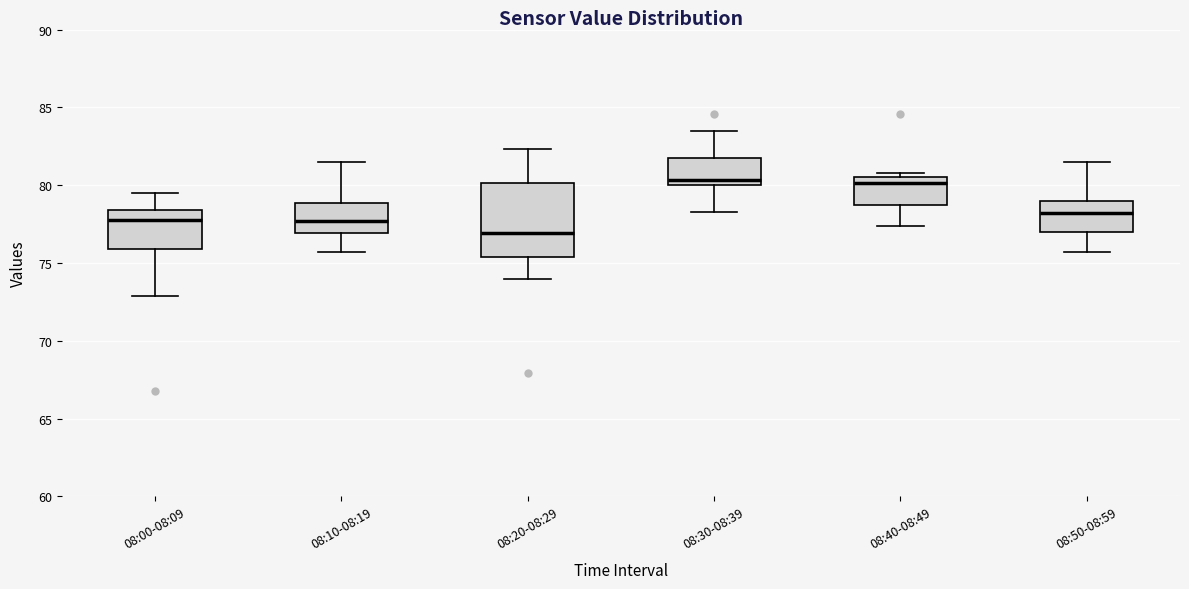

Reading left to right, transcribe this box plot: for each box, give where its median line is, the range the box spans, and where its two whiskers end, as read against the y-axis. The values are not printed on the chart, so give them approximately, as read against the axis.

08:00-08:09: median 78.0, box 76.0 to 78.5, whiskers 73.0 to 79.5
08:10-08:19: median 77.5, box 77.0 to 79.0, whiskers 75.5 to 81.5
08:20-08:29: median 77.0, box 75.5 to 80.0, whiskers 74.0 to 82.5
08:30-08:39: median 80.5, box 80.0 to 82.0, whiskers 78.5 to 83.5
08:40-08:49: median 80.0, box 78.5 to 80.5, whiskers 77.5 to 81.0
08:50-08:59: median 78.0, box 77.0 to 79.0, whiskers 75.5 to 81.5